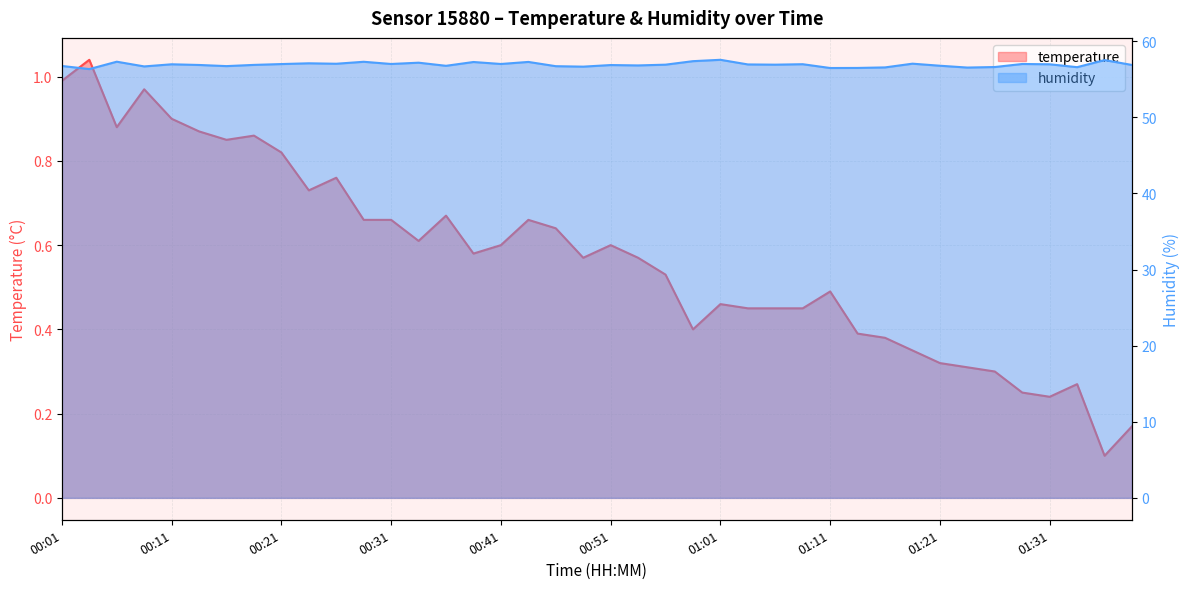

What is the maximum value for temperature?

1.0